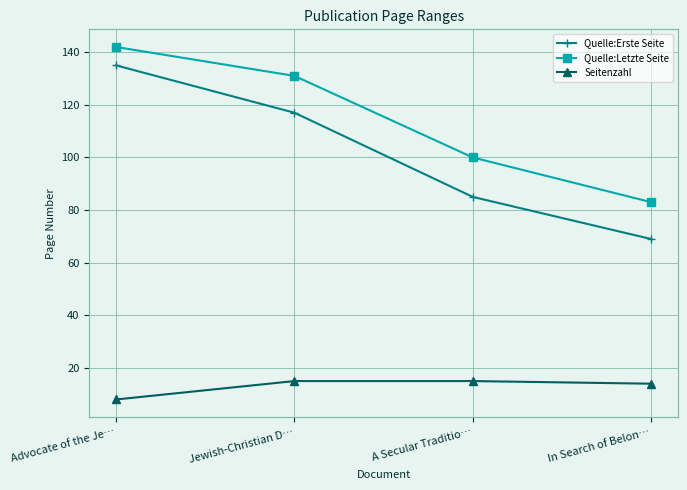

Reading left to right, what are all the values shown in this chart?

Quelle:Erste Seite: 135	117	85	69
Quelle:Letzte Seite: 142	131	100	83
Seitenzahl: 8	15	15	14